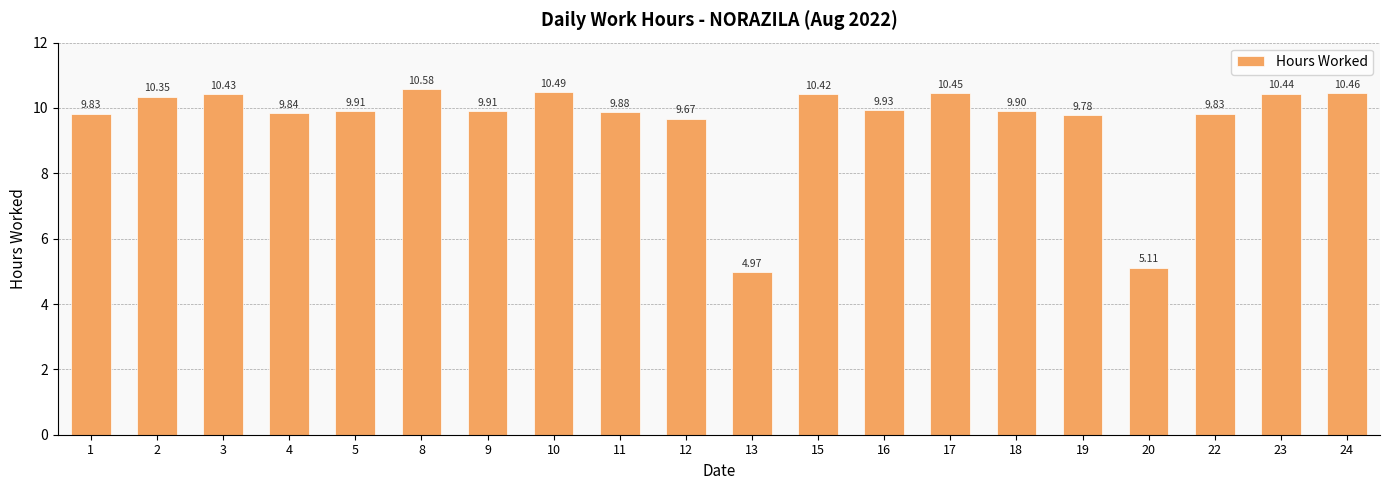

At which category does the chart reach its minimum across all series?

13